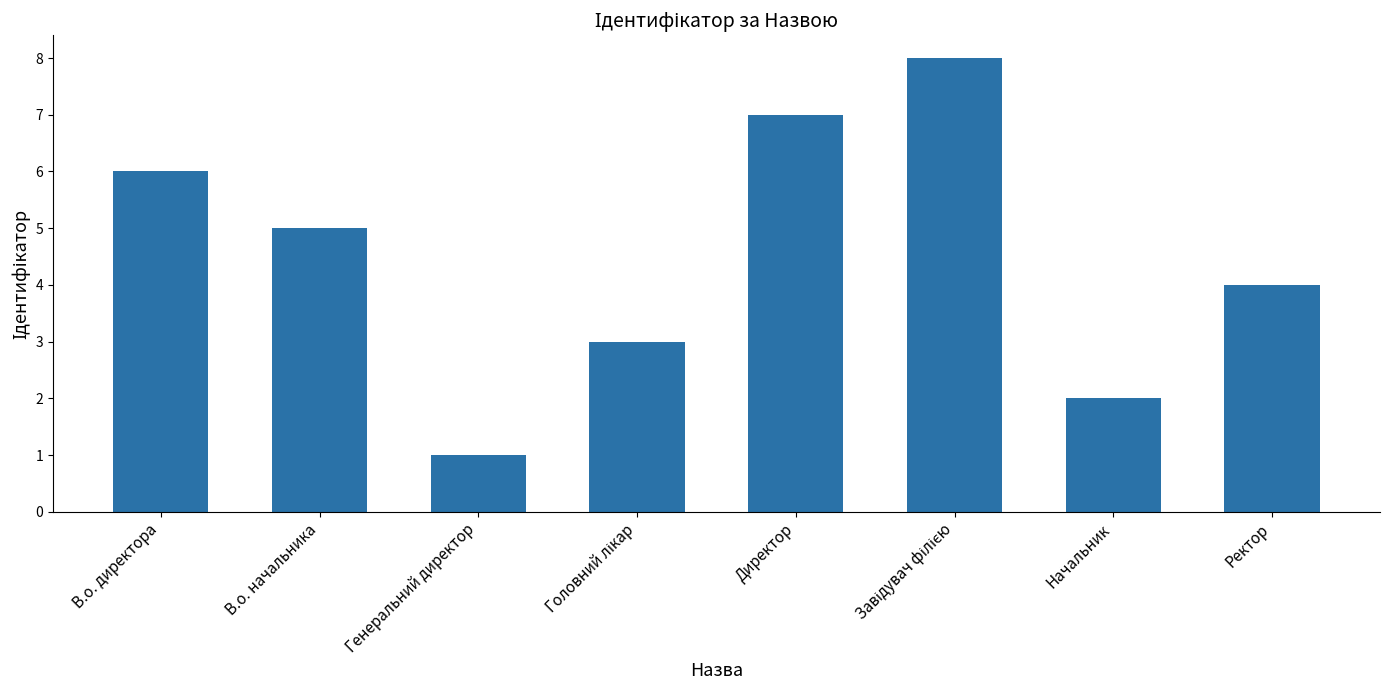

How many categories are shown in the chart?

8